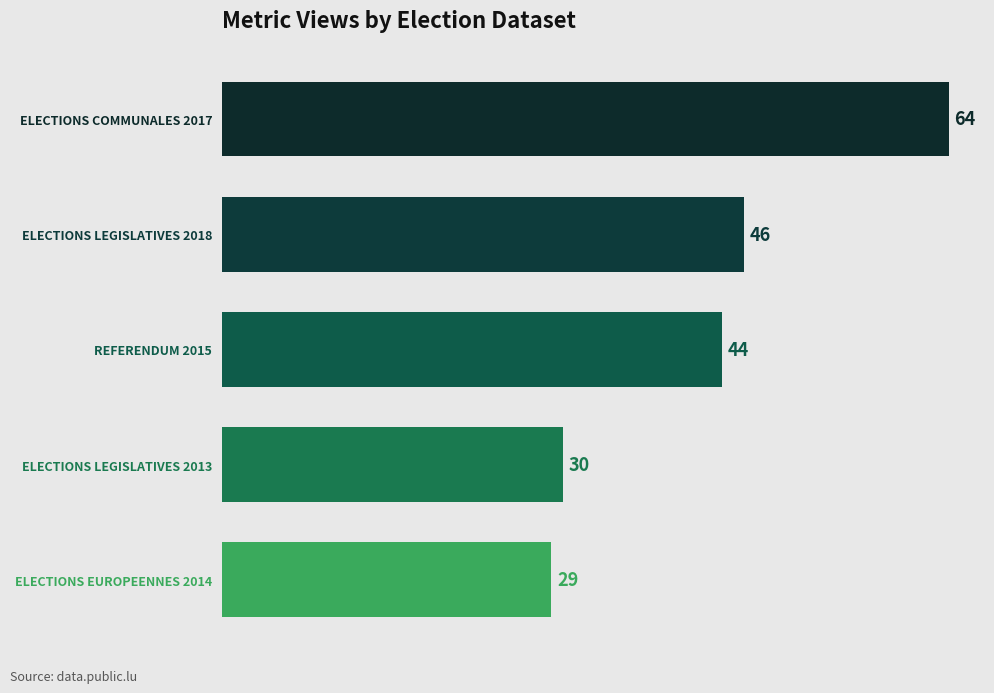

Where is the data nearest to the value 46?

ELECTIONS LEGISLATIVES 2018